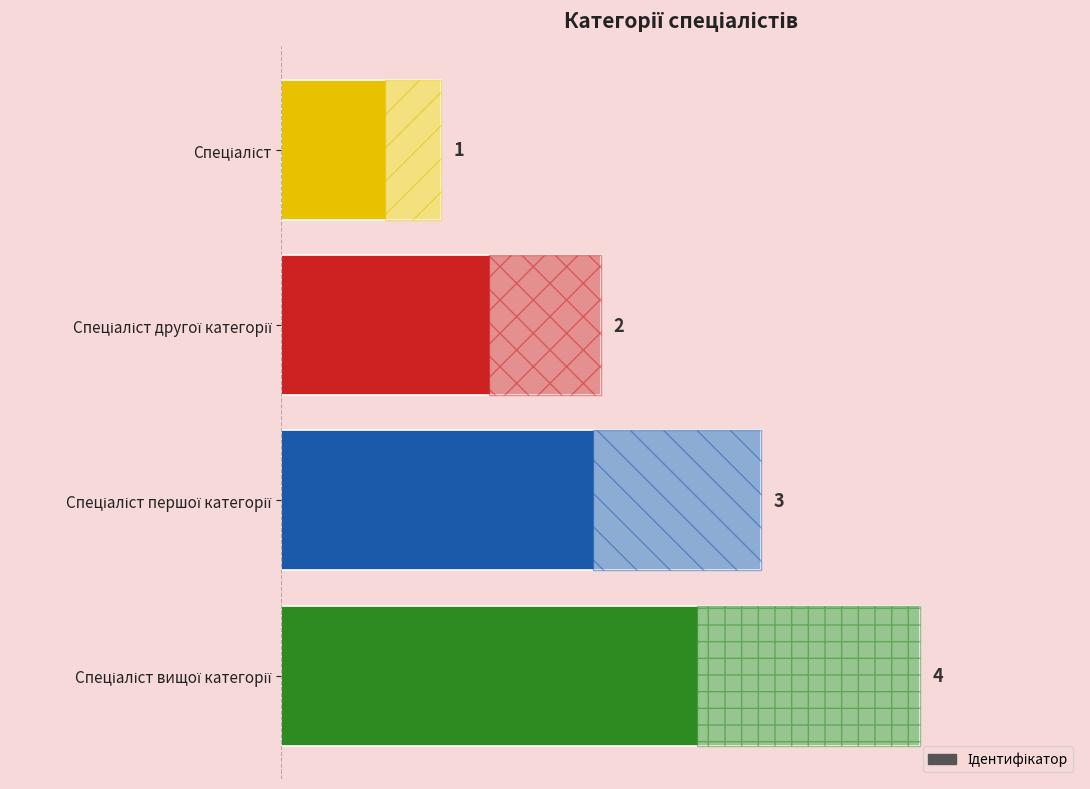

What is the maximum value shown in the chart?

4